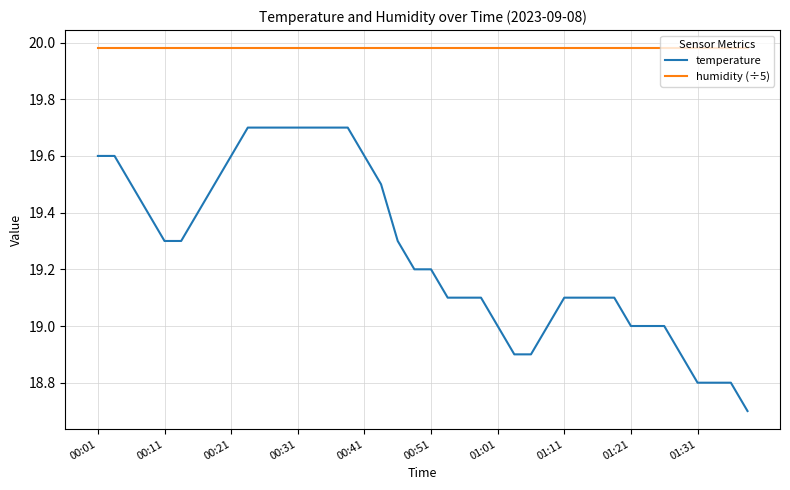

True or false: humidity (÷5) and temperature cross at least once.

False